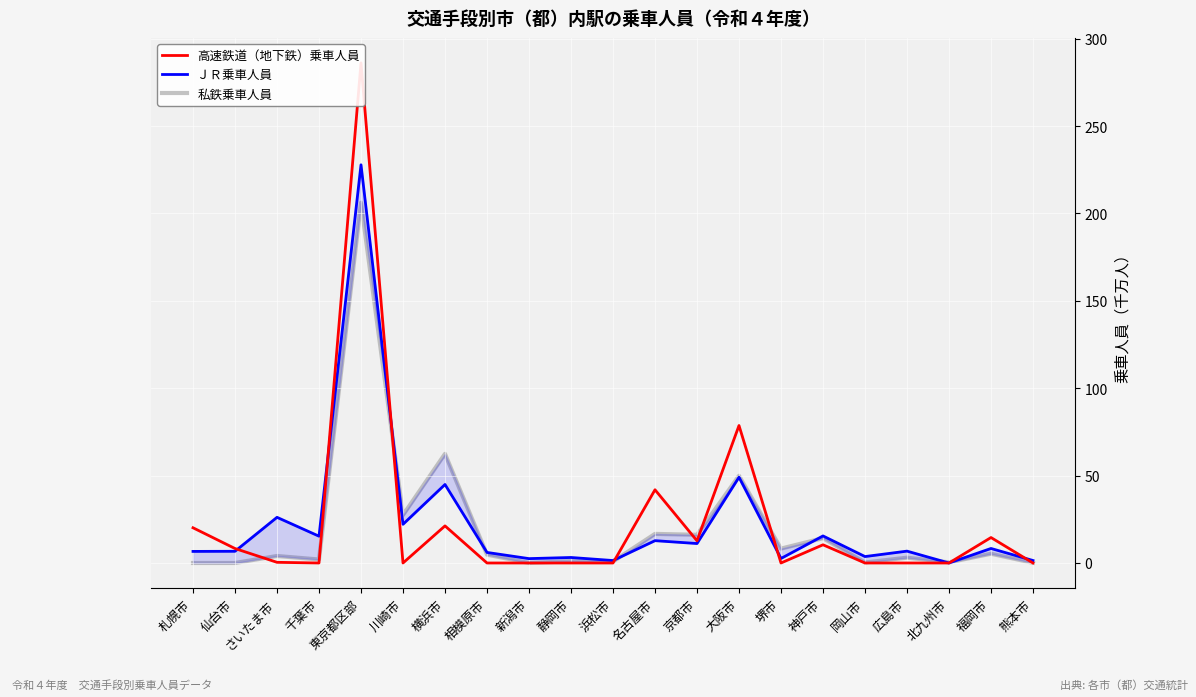

How many lines are shown in the chart?

3